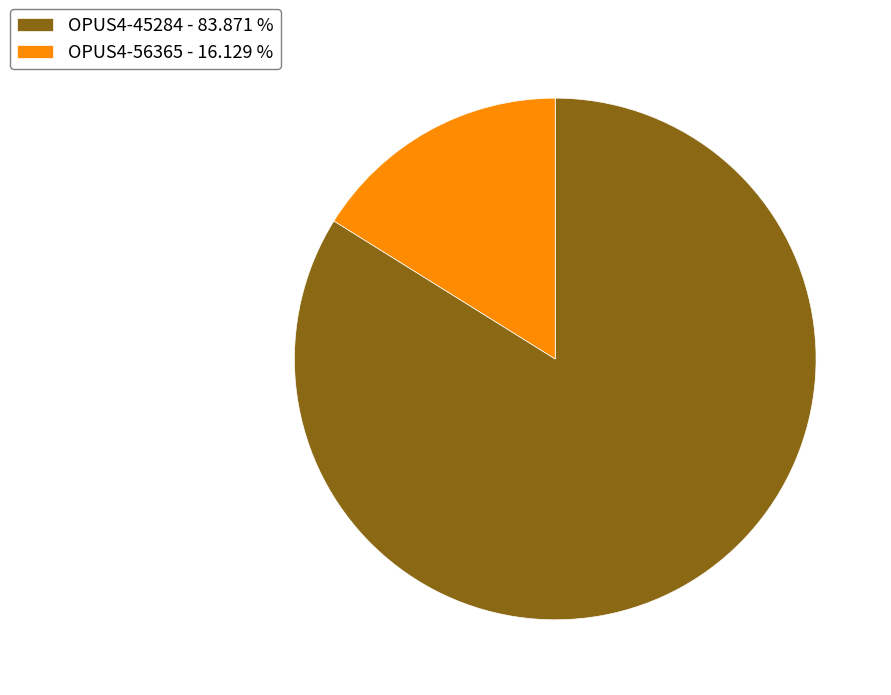

Does OPUS4-56365 - 16.129 % account for over 50% of the chart?

No